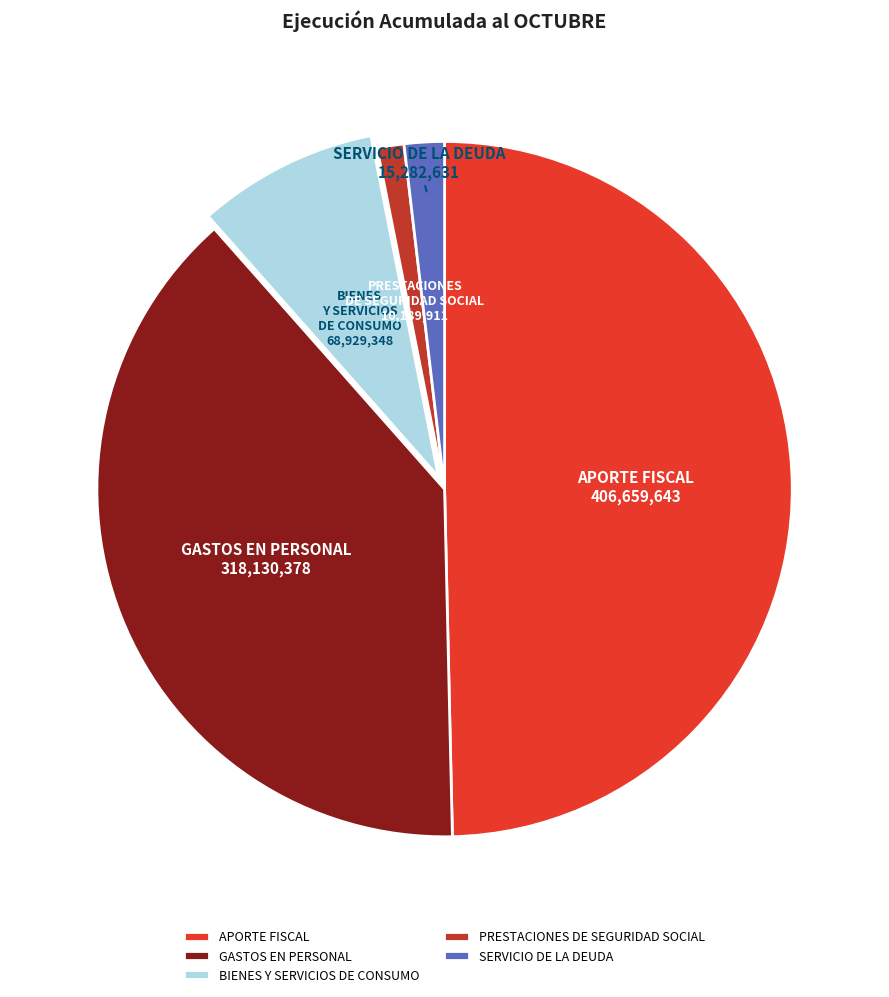

Between BIENES Y SERVICIOS DE CONSUMO and SERVICIO DE LA DEUDA, which is larger?

BIENES Y SERVICIOS DE CONSUMO